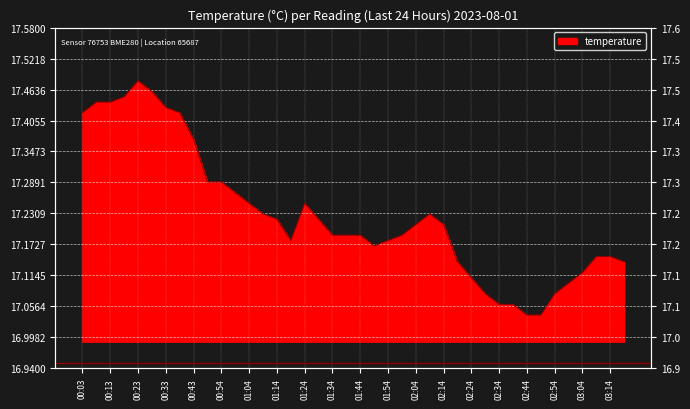

What is the change in value from 02:49 to 03:20?

+0.1